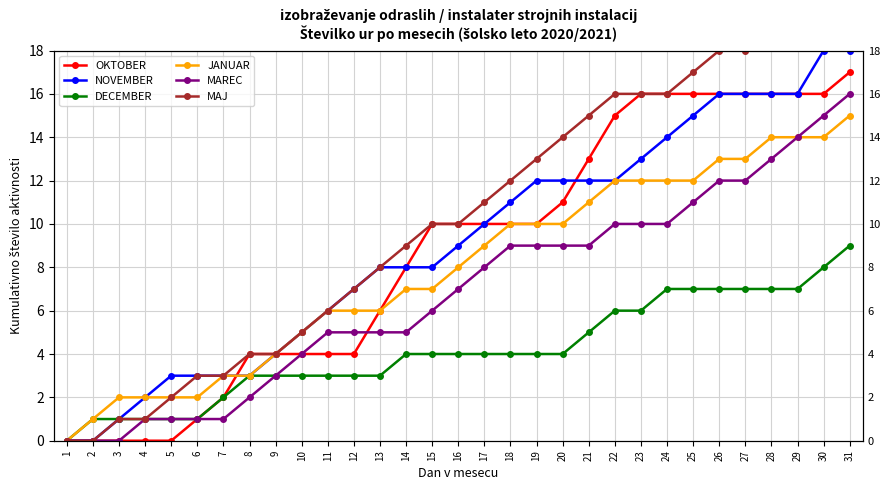

What is the spread (max minus min) of values at 21?

10